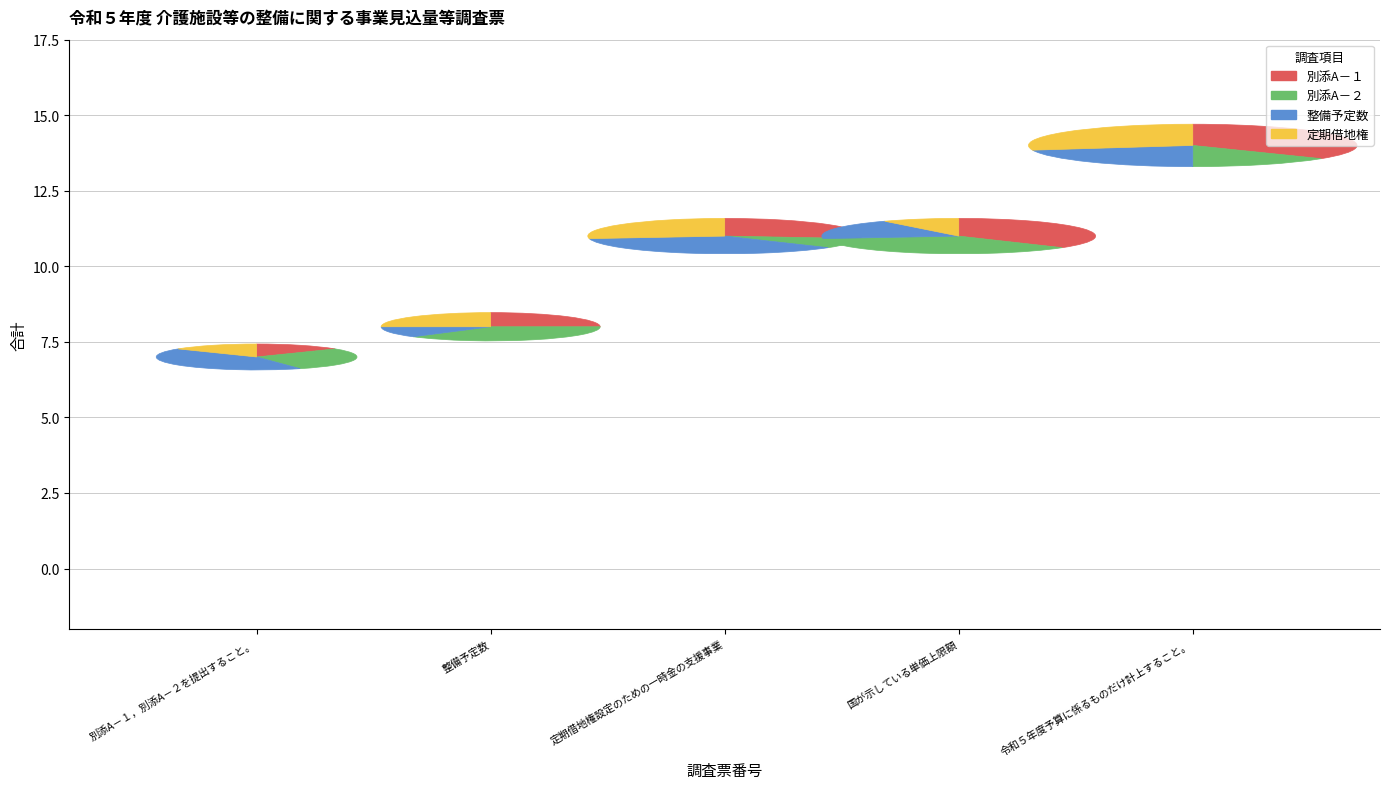

What portion of the pie excludes 3?

80.0%